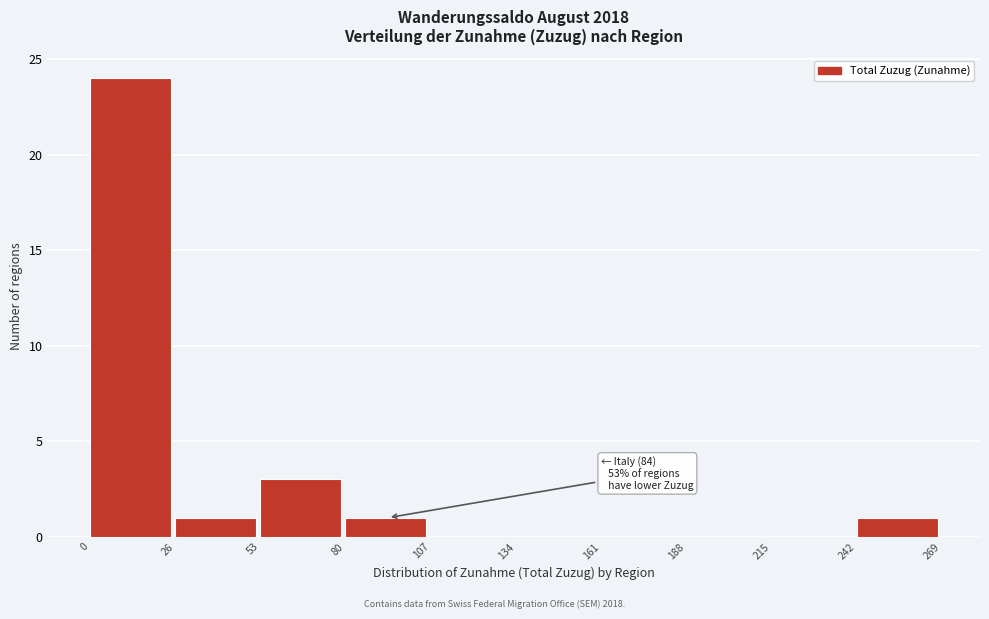

Which range on the x-axis has the tallest bar?

0 to 26